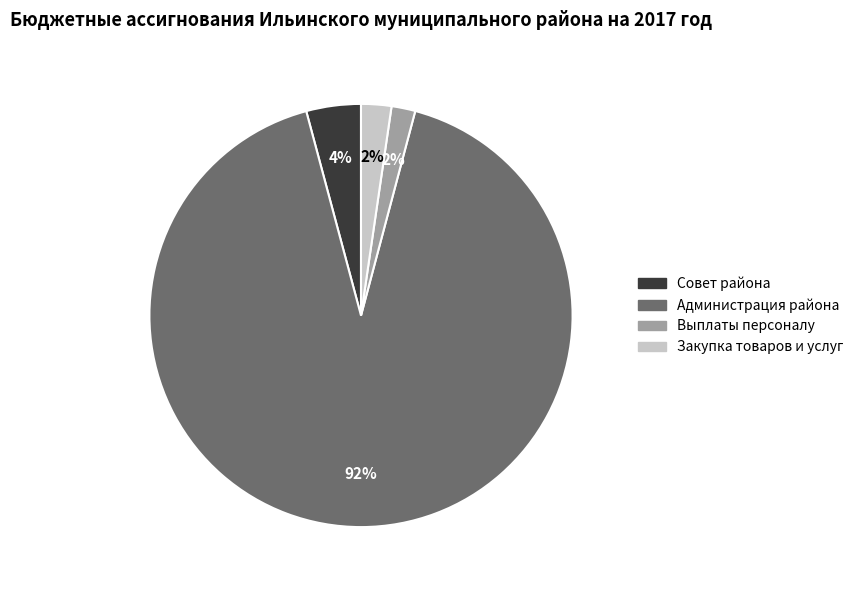

What is the majority slice?

Администрация района